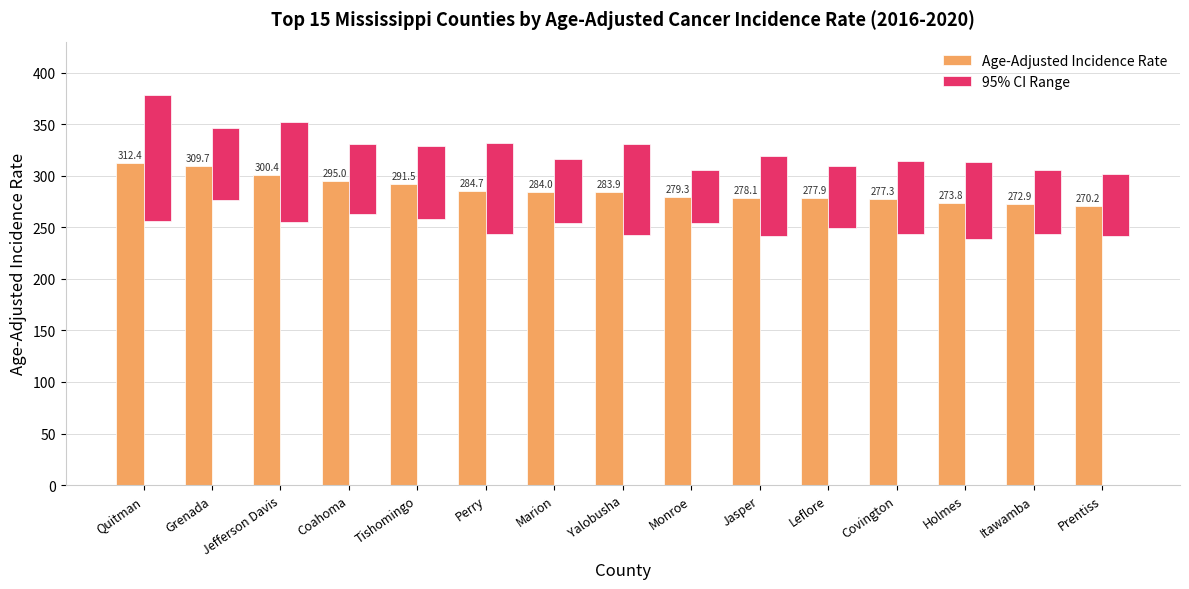

At which label does Age-Adjusted Incidence Rate reach its minimum?

Prentiss